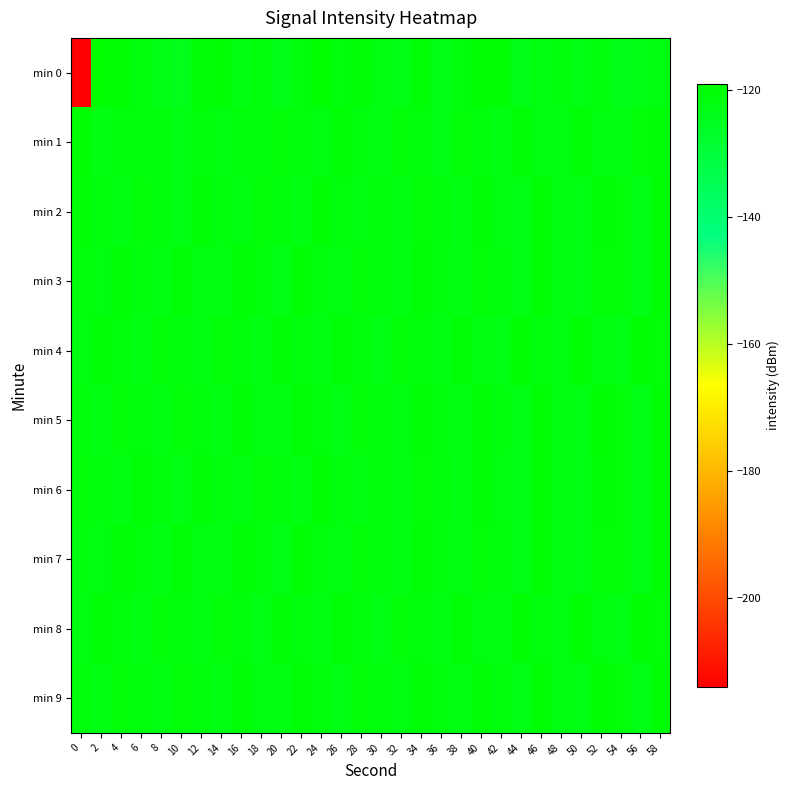

Rank the series at 20 from highest to lowest value.

min 4, min 8, min 1, min 2, min 6, min 9, min 5, min 3, min 7, min 0